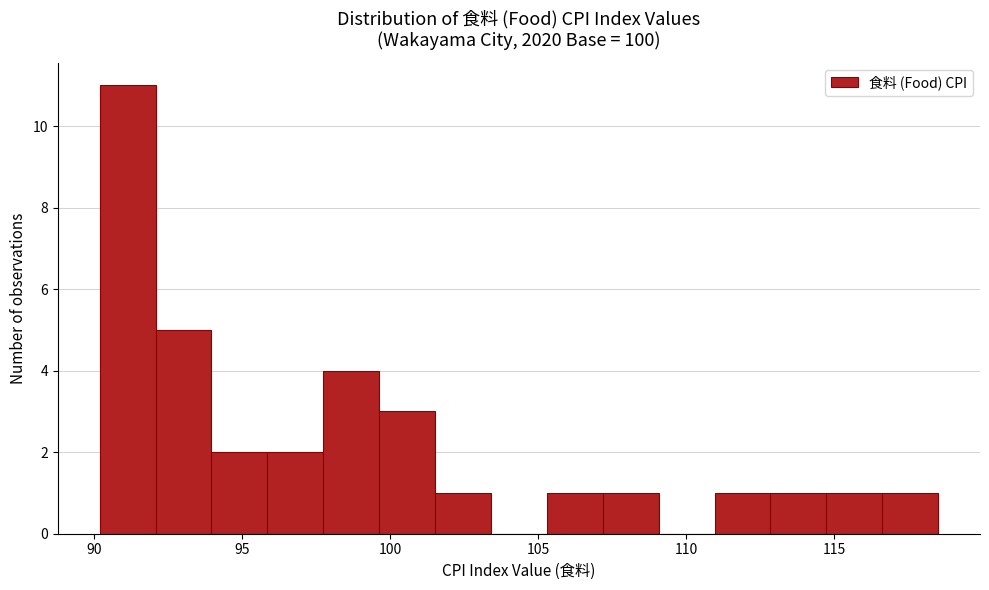

Read against the x-axis, roughly where is the centre of the tallest bar?

91.0